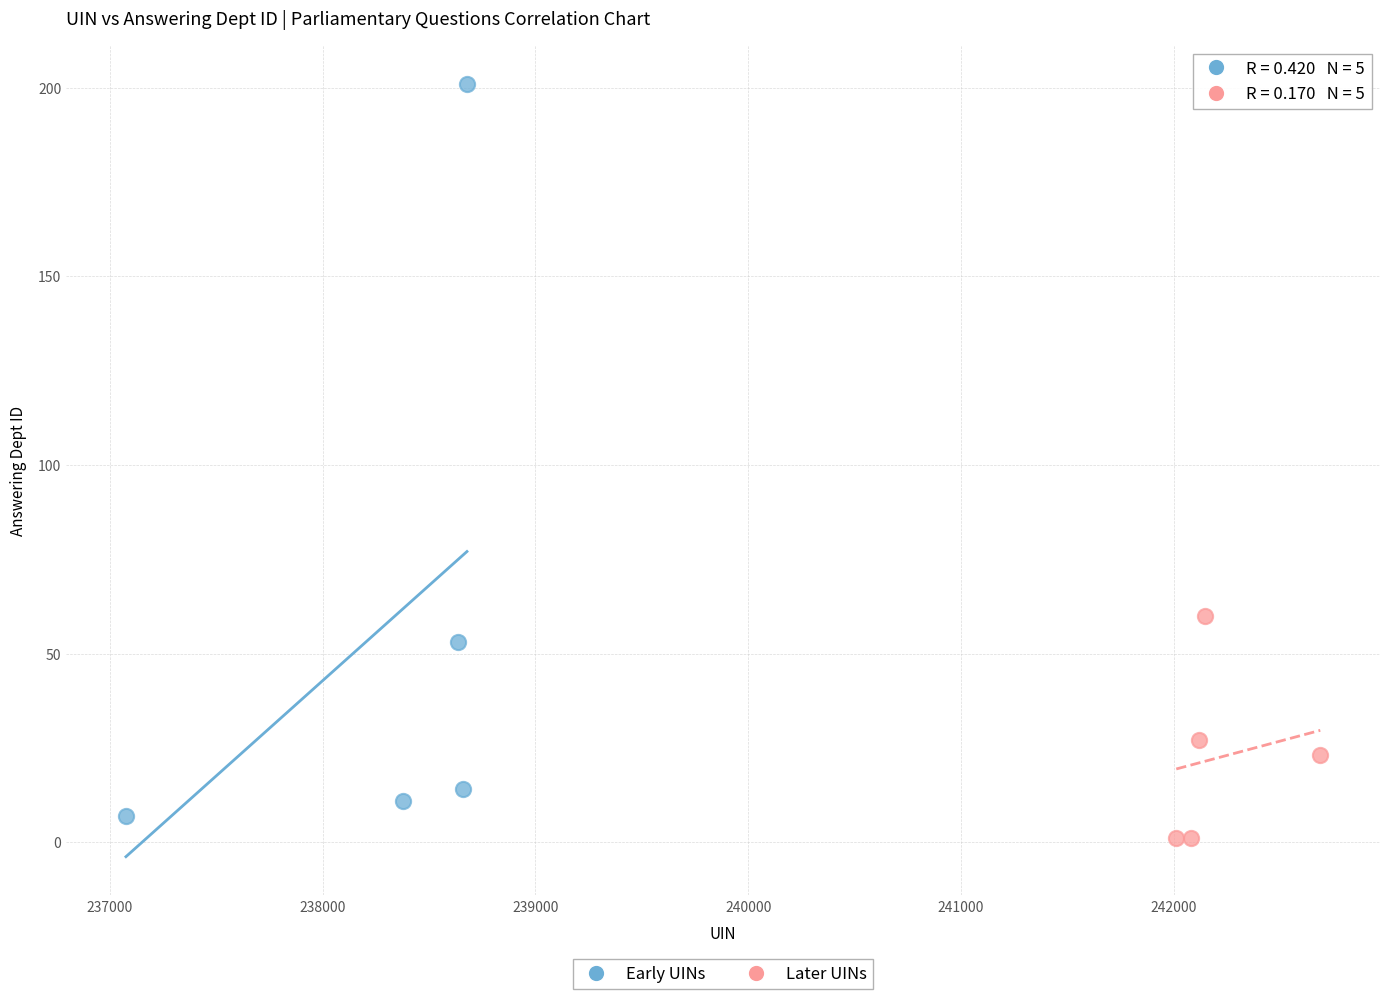

Which series reaches the minimum Y coordinate?

Later UINs